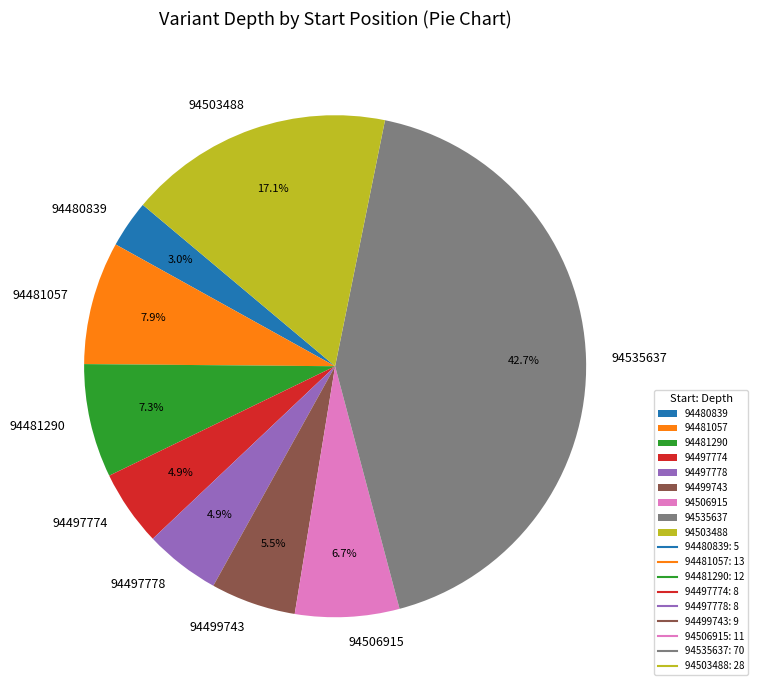

Which slice is the largest?

94535637